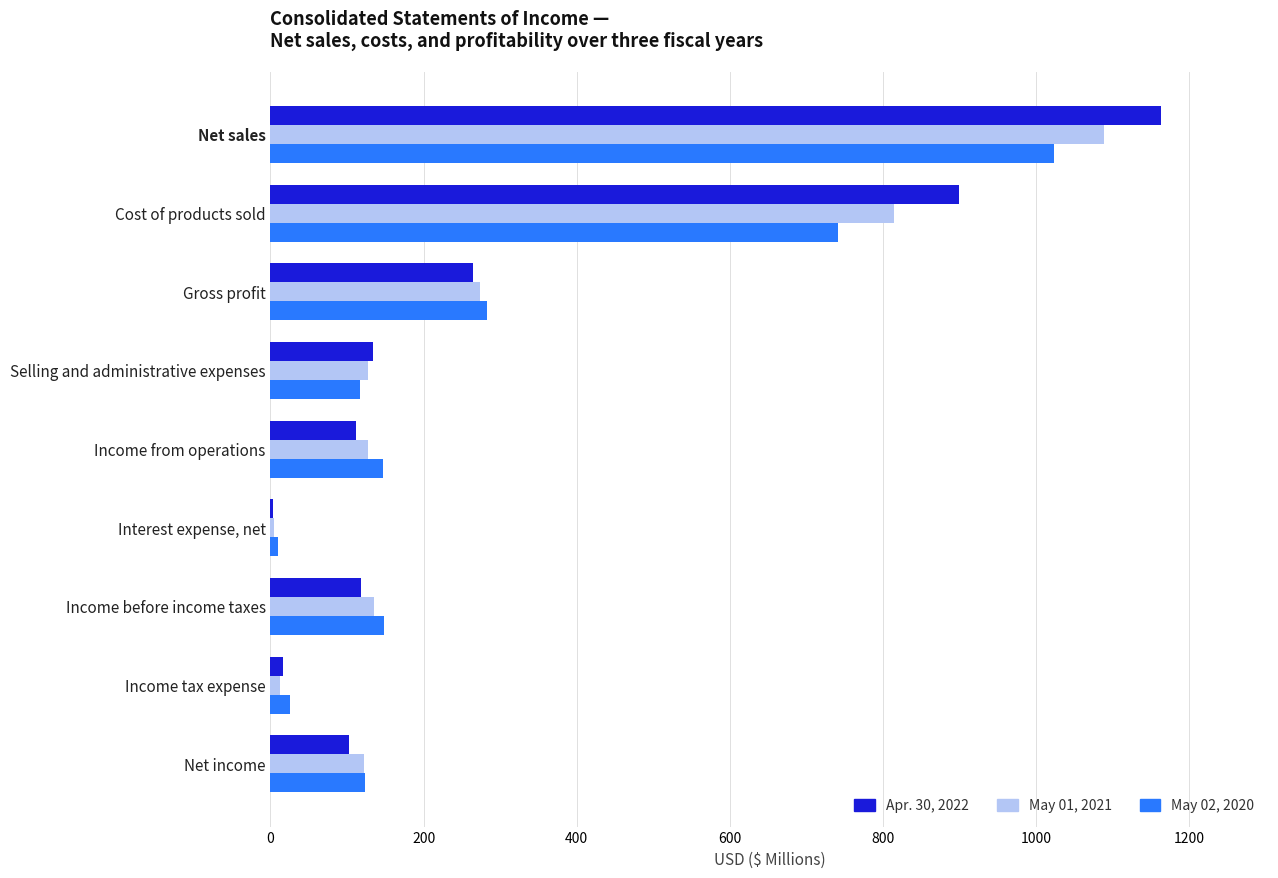

What is the highest value of the May 01, 2021 series?

1088.0